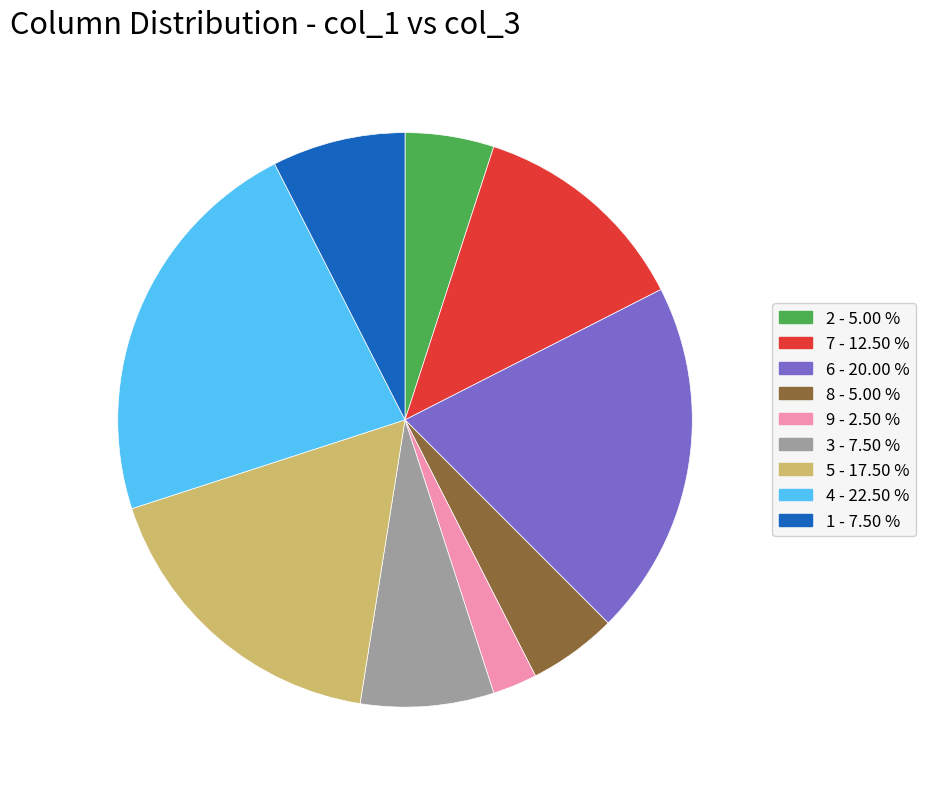

Between 3 and 9, which is larger?

3